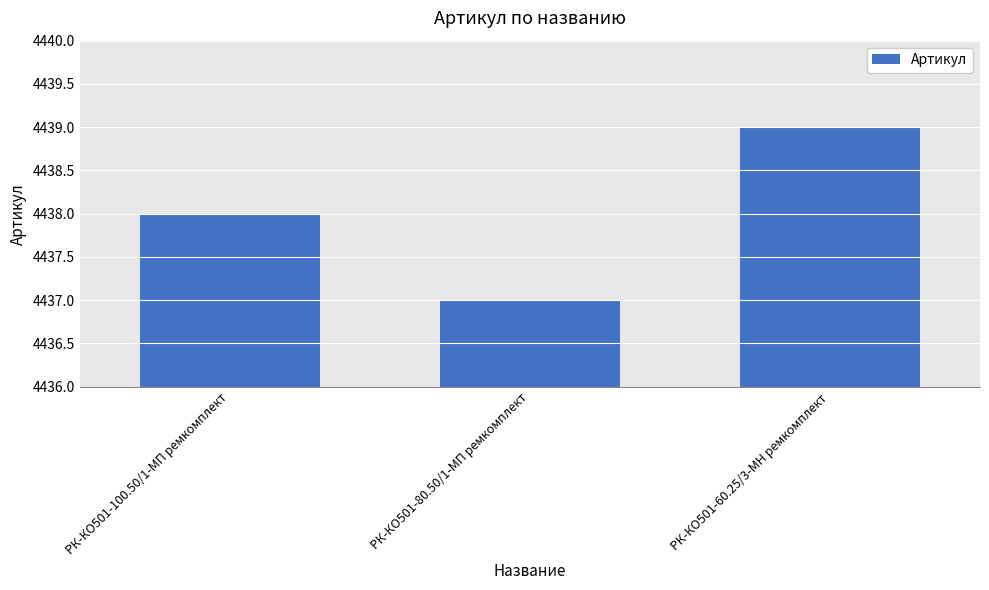

What is the average value?

4438